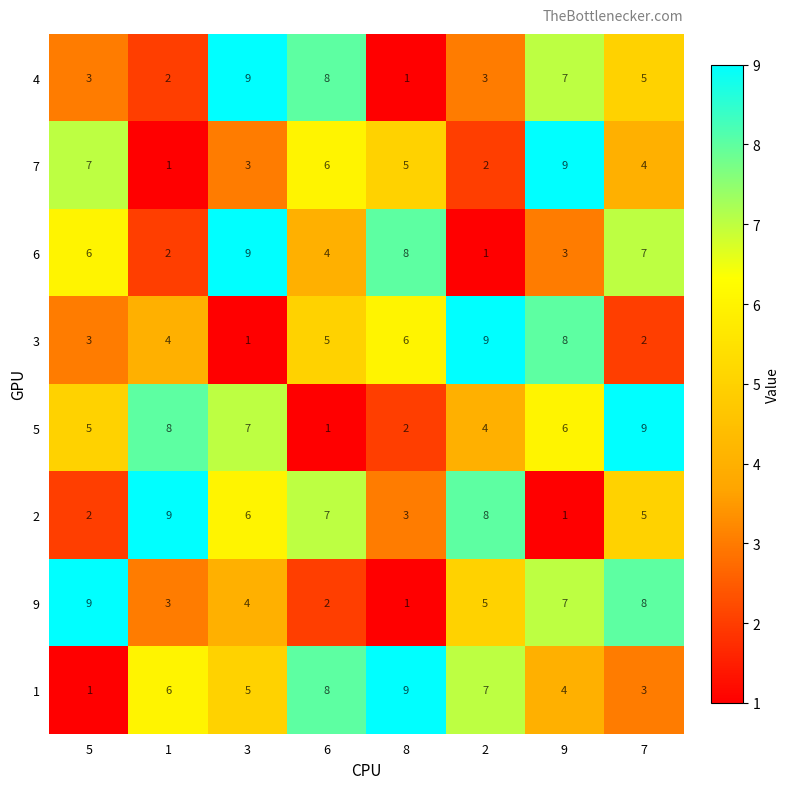

At how many categories does at least one series exceed 6?

8